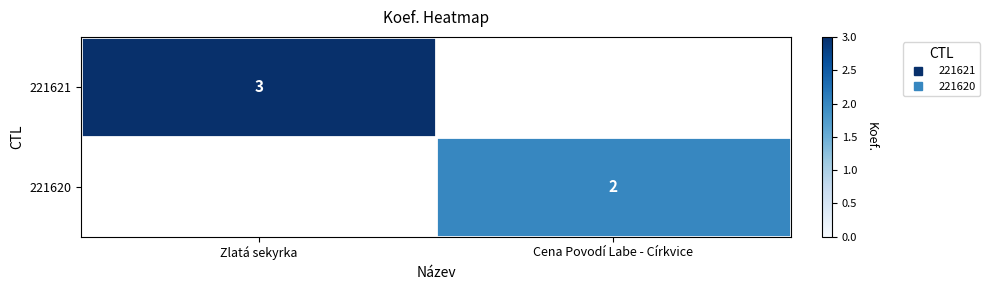

Which category has the lowest value across all series?

Cena Povodí Labe - Církvice